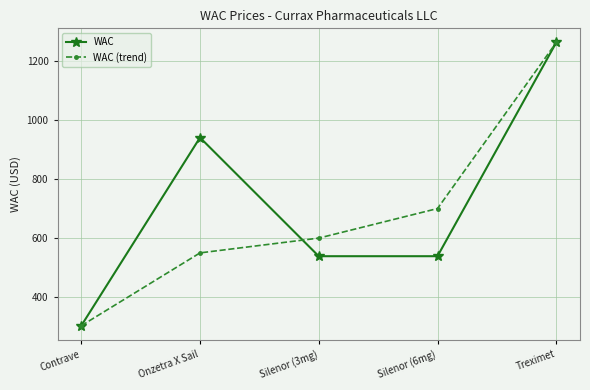

What is the value of the WAC point at the 5th from the left?

1261.5